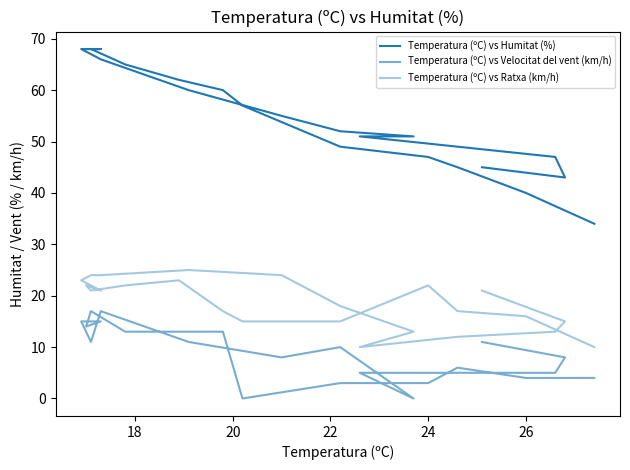

Is the value of Temperatura (ºC) vs Velocitat del vent (km/h) at 10 greater than the value of Temperatura (ºC) vs Ratxa (km/h) at 8?

No